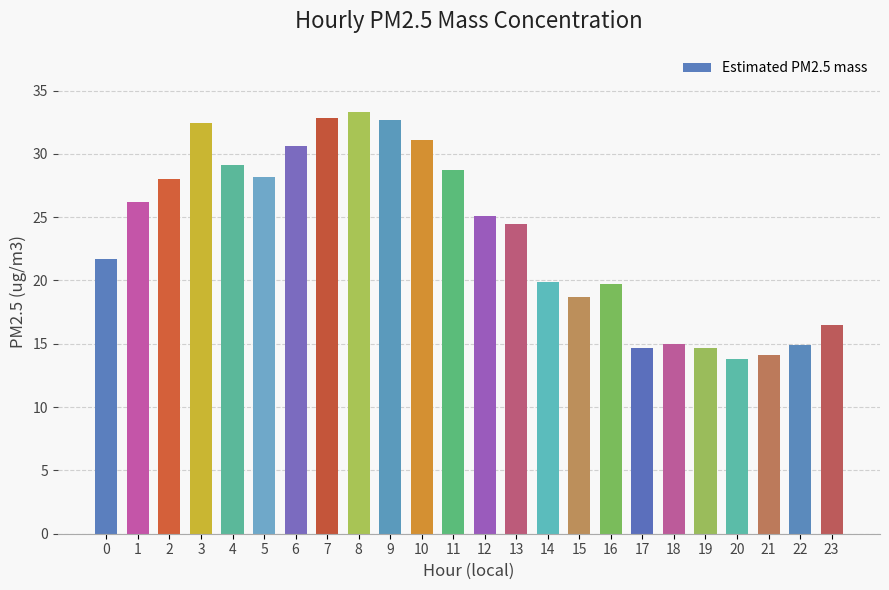

How many bars are there in total?

24